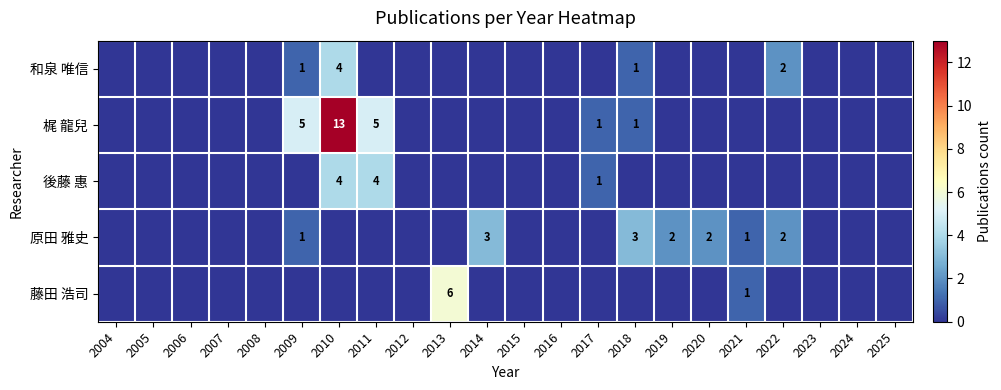

The 梶 龍兒 series shows 2 at 2017. True or false?

False